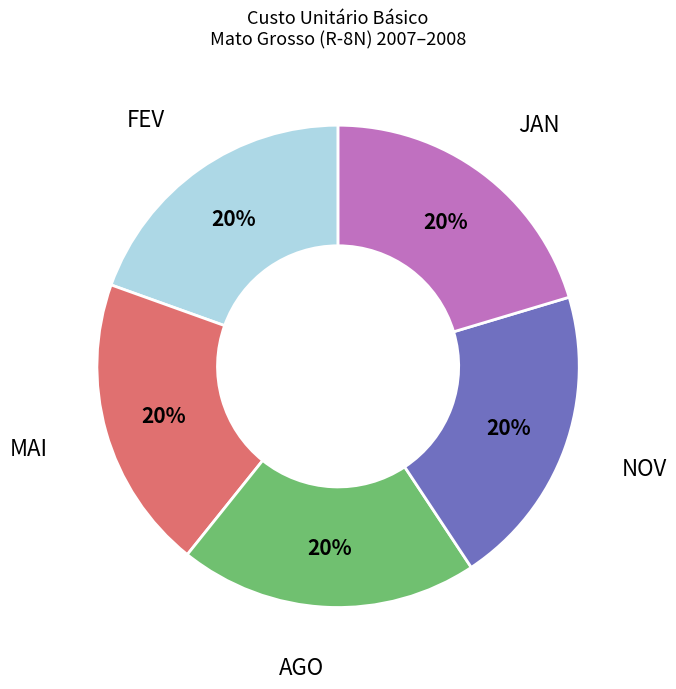

Does any single category account for the majority?

No